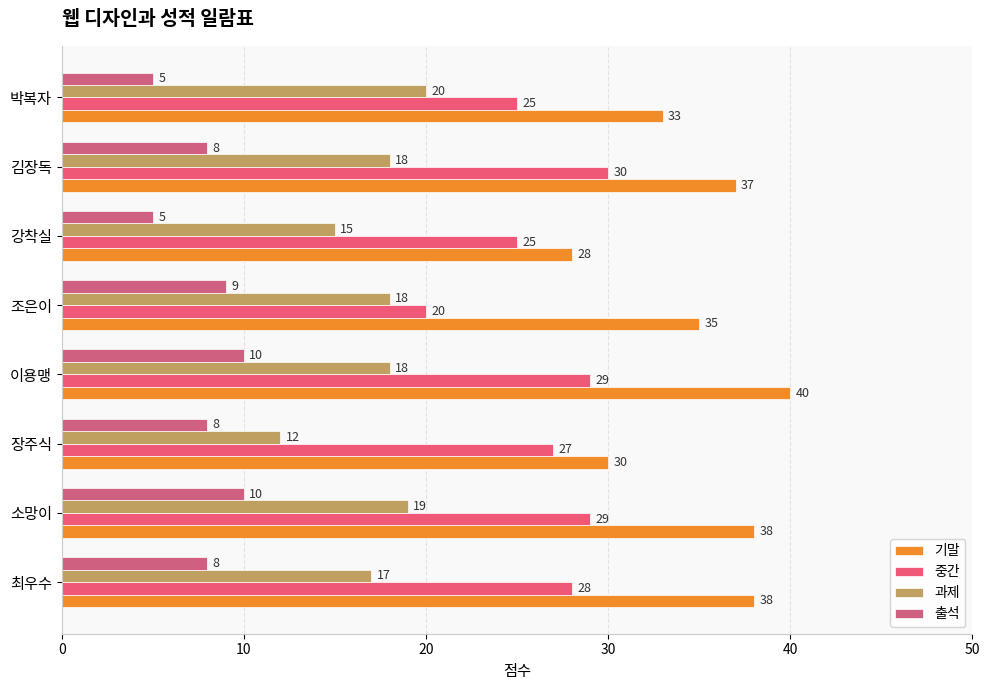

Reading left to right, what are all the values shown in this chart?

기말: 38	38	30	40	35	28	37	33
중간: 28	29	27	29	20	25	30	25
과제: 17	19	12	18	18	15	18	20
출석: 8	10	8	10	9	5	8	5